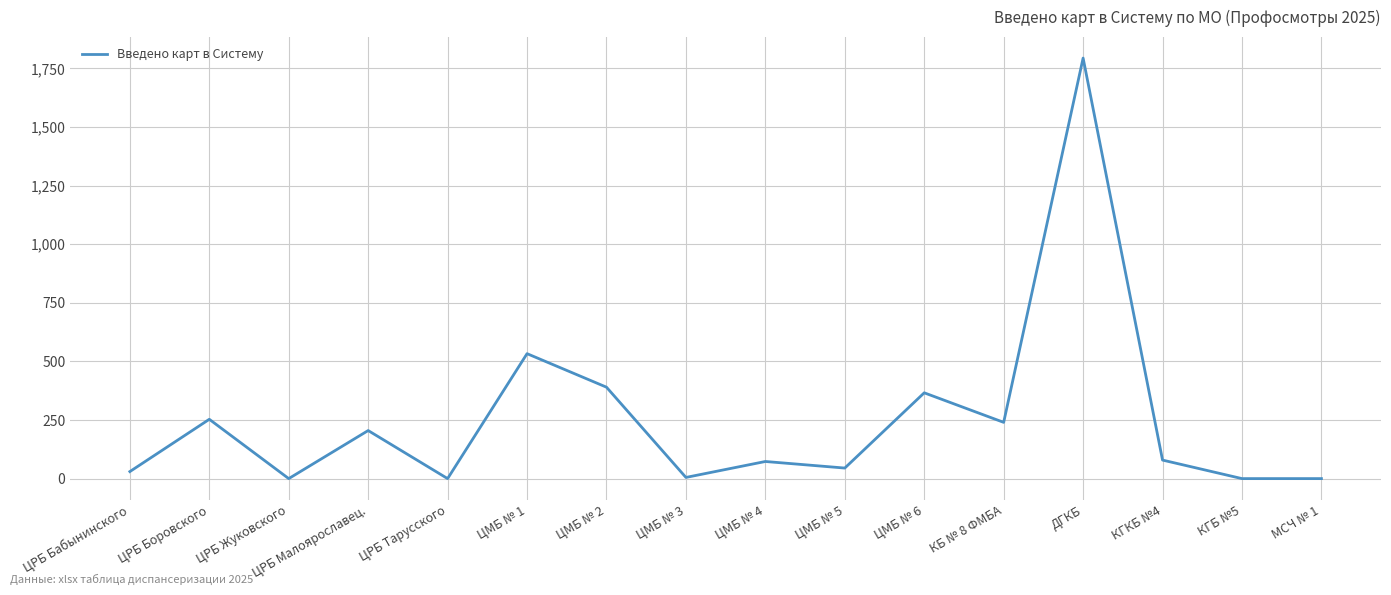

The value at ЦРБ Малоярославец. is 335. True or false?

False